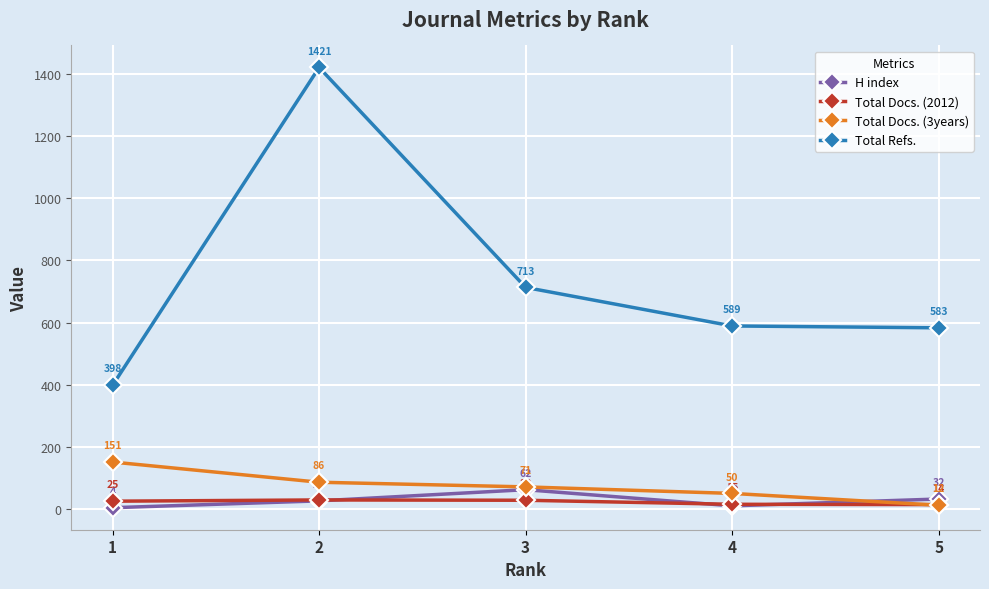

What is the difference between the highest and lowest values at 3?

685